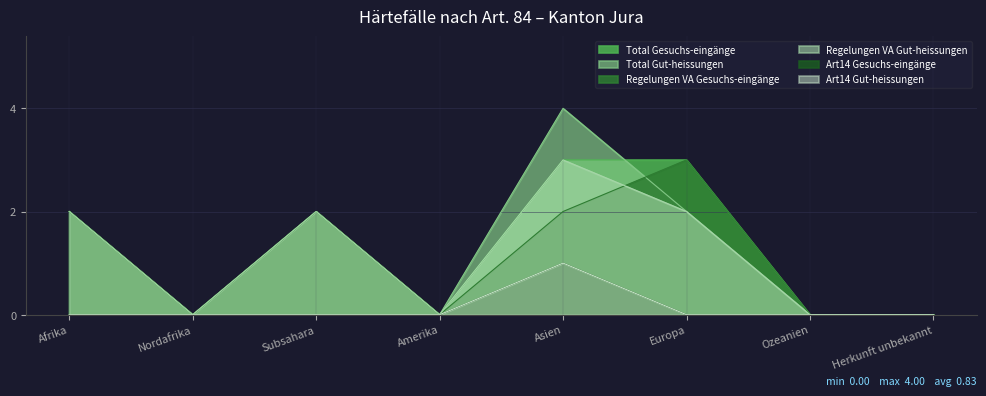

True or false: Art14 Gut-heissungen has a value of 0 at Herkunft unbekannt.

True